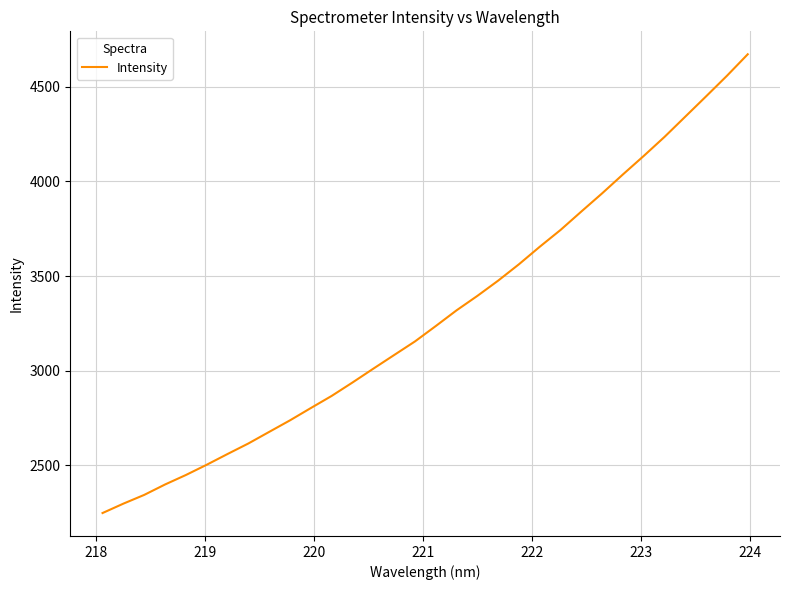

What is the difference between the maximum and minimum values?

2422.8